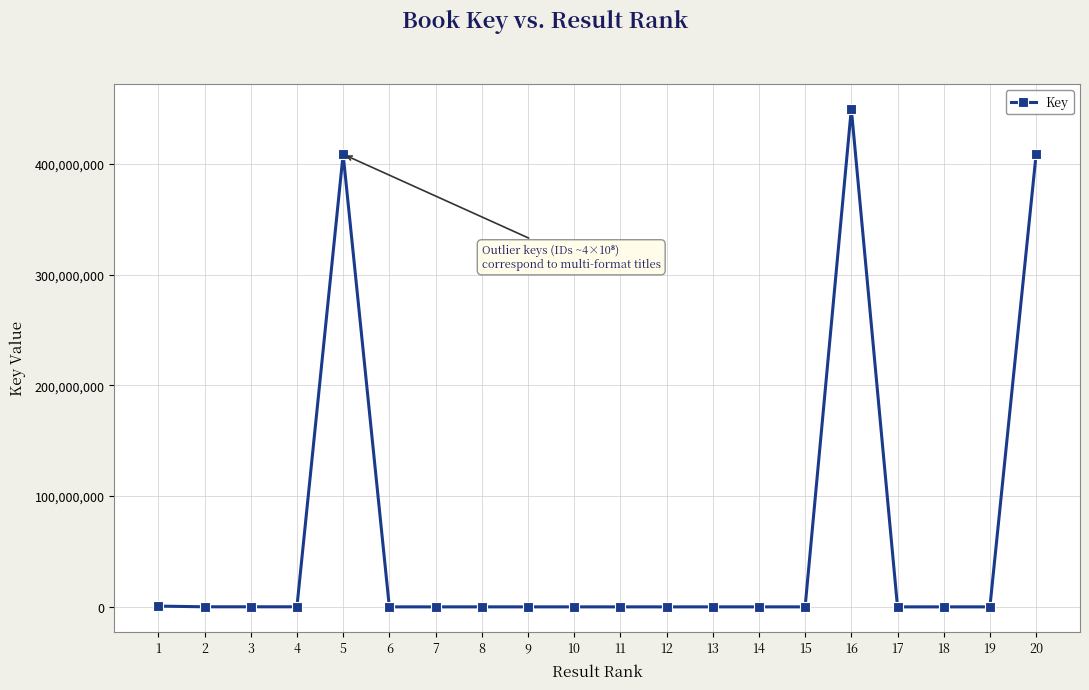

True or false: there are more than 2 points higher than both neighbors.

True